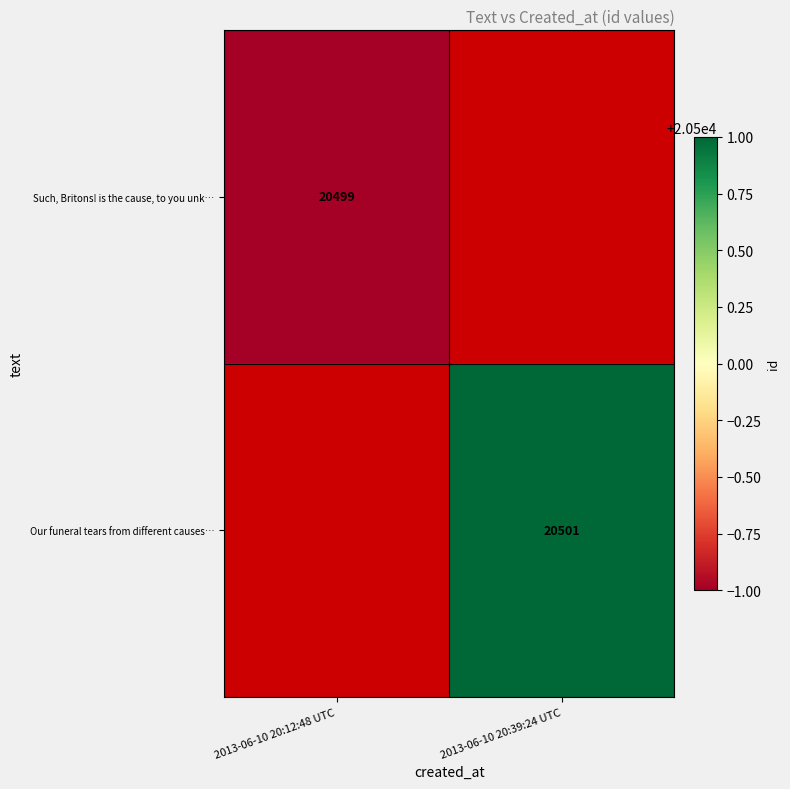

At which category does the chart reach its minimum across all series?

2013-06-10 20:12:48 UTC